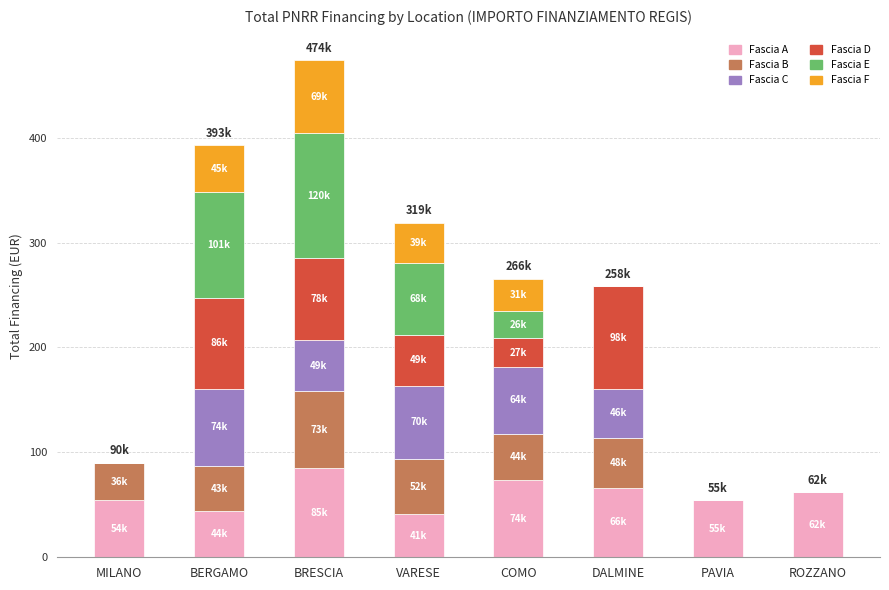

How many data points does each series have?

8